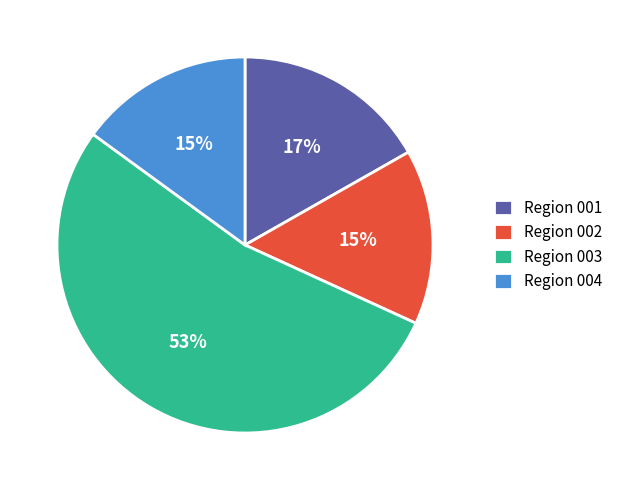

Count the number of slices in the pie.

4